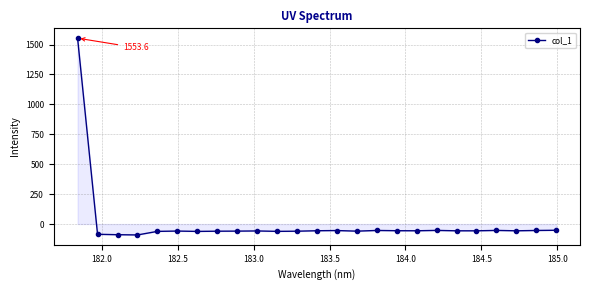

What is the smallest value displayed?

-91.3